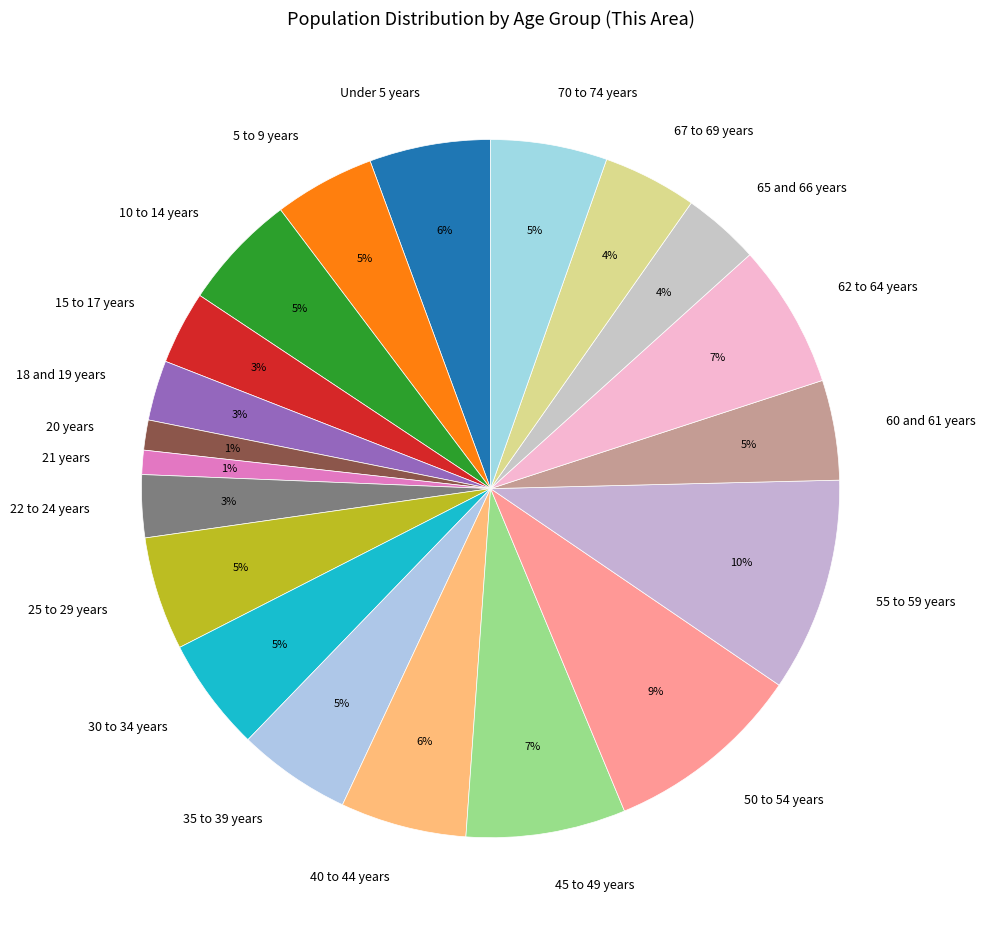

Do 40 to 44 years and 10 to 14 years together represent more than half of the pie?

No